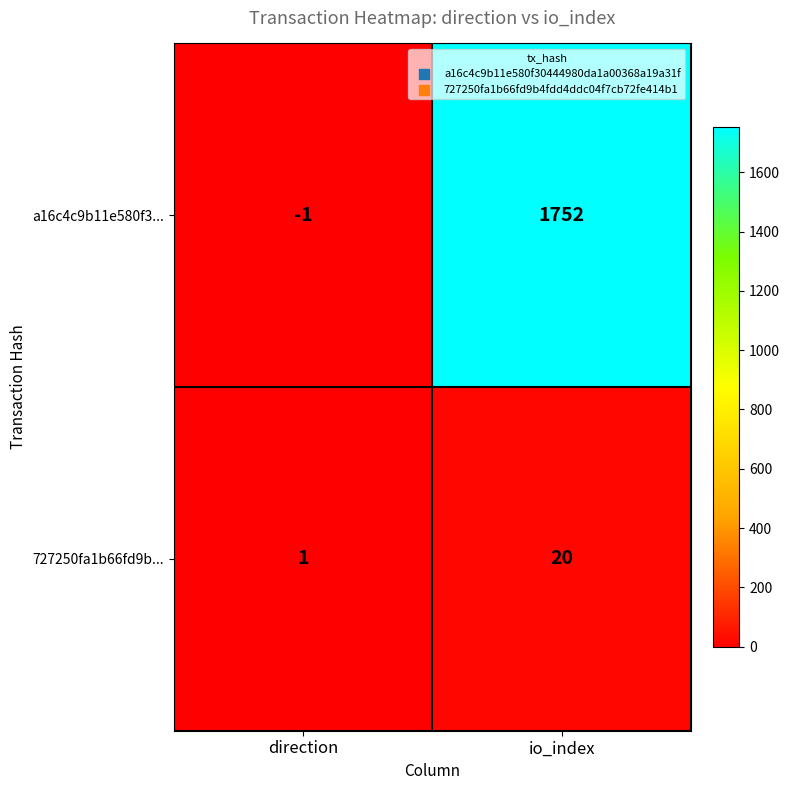

What is the difference between the maximum and minimum values in the 727250fa1b66fd9b... series?

19